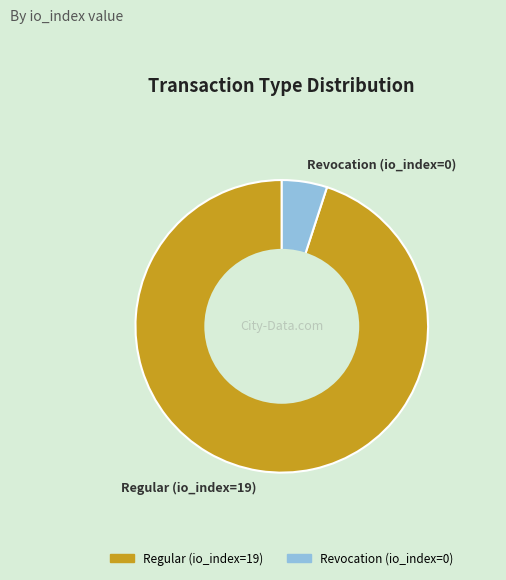

Between Regular (io_index=19) and Revocation (io_index=0), which is larger?

Regular (io_index=19)